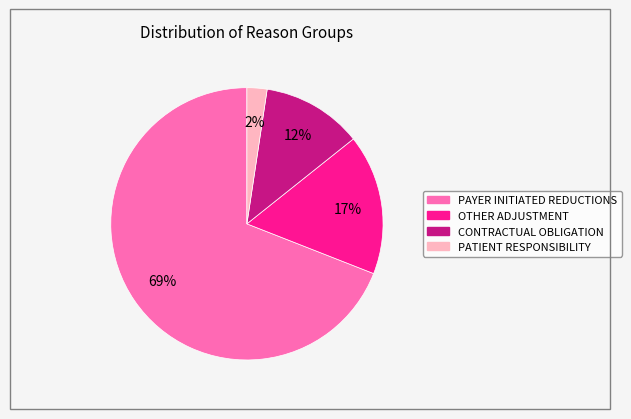

To the nearest percent, what portion does OTHER ADJUSTMENT represent?

17%